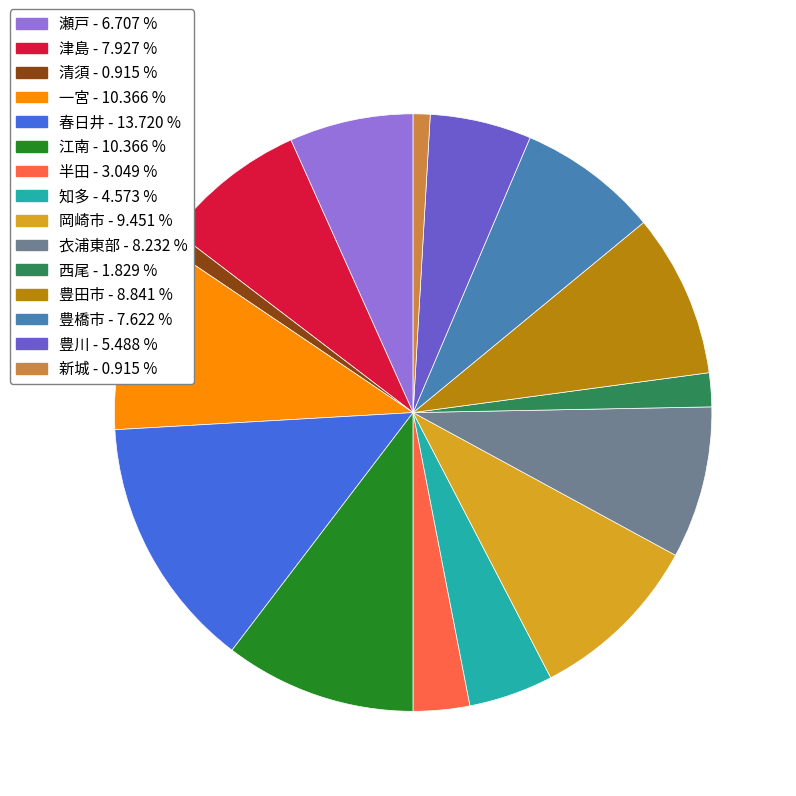

Is 豊田市 the majority of the pie?

No